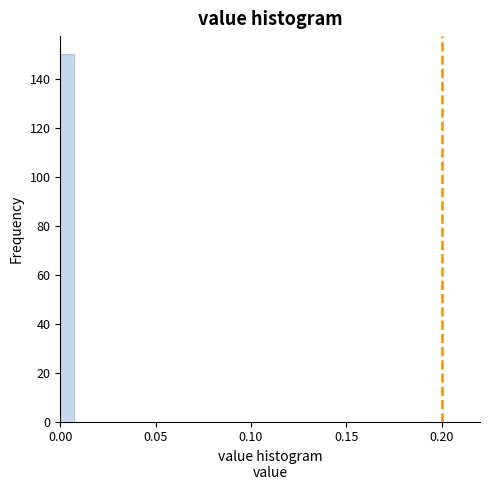

Read against the x-axis, roughly where is the centre of the tallest bar?

0.005